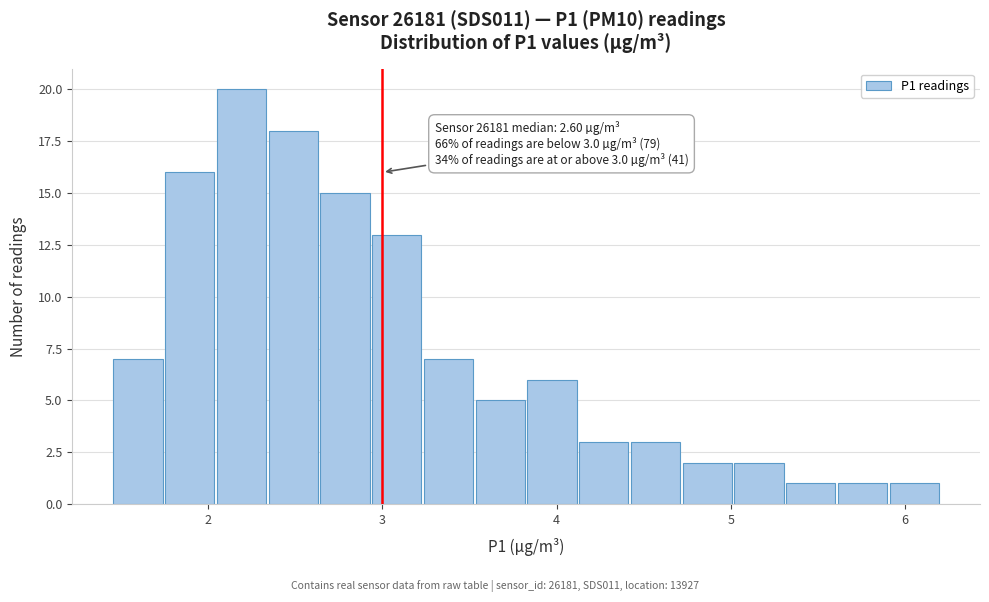

Around what value on the x-axis is the tallest bar? Give the approximate position of its centre, as read against the axis.

2.2